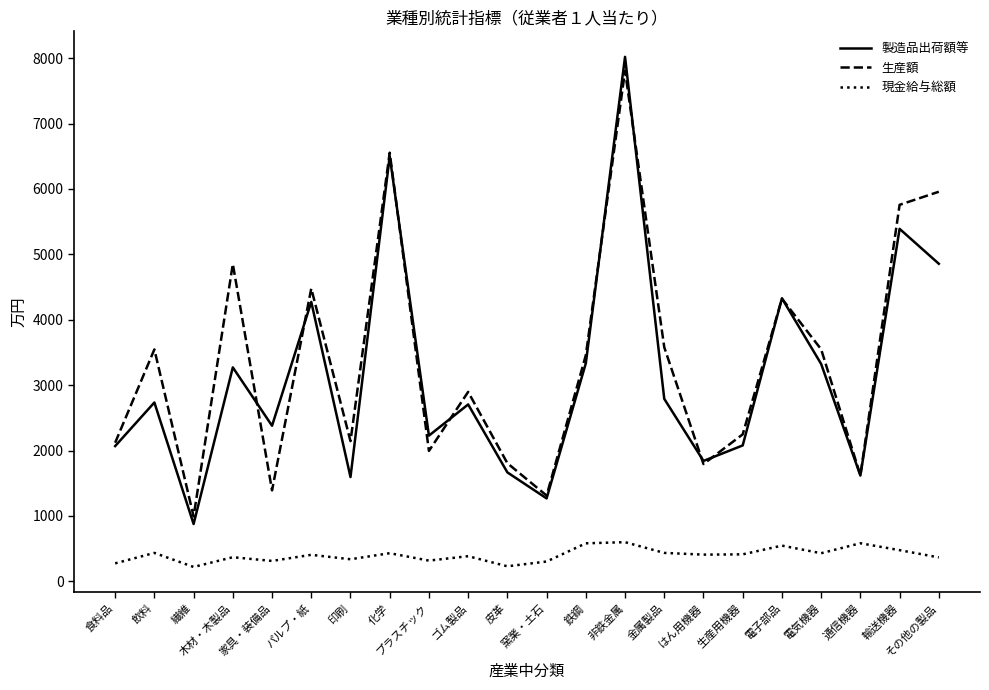

At which category does the chart reach its peak across all series?

非鉄金属